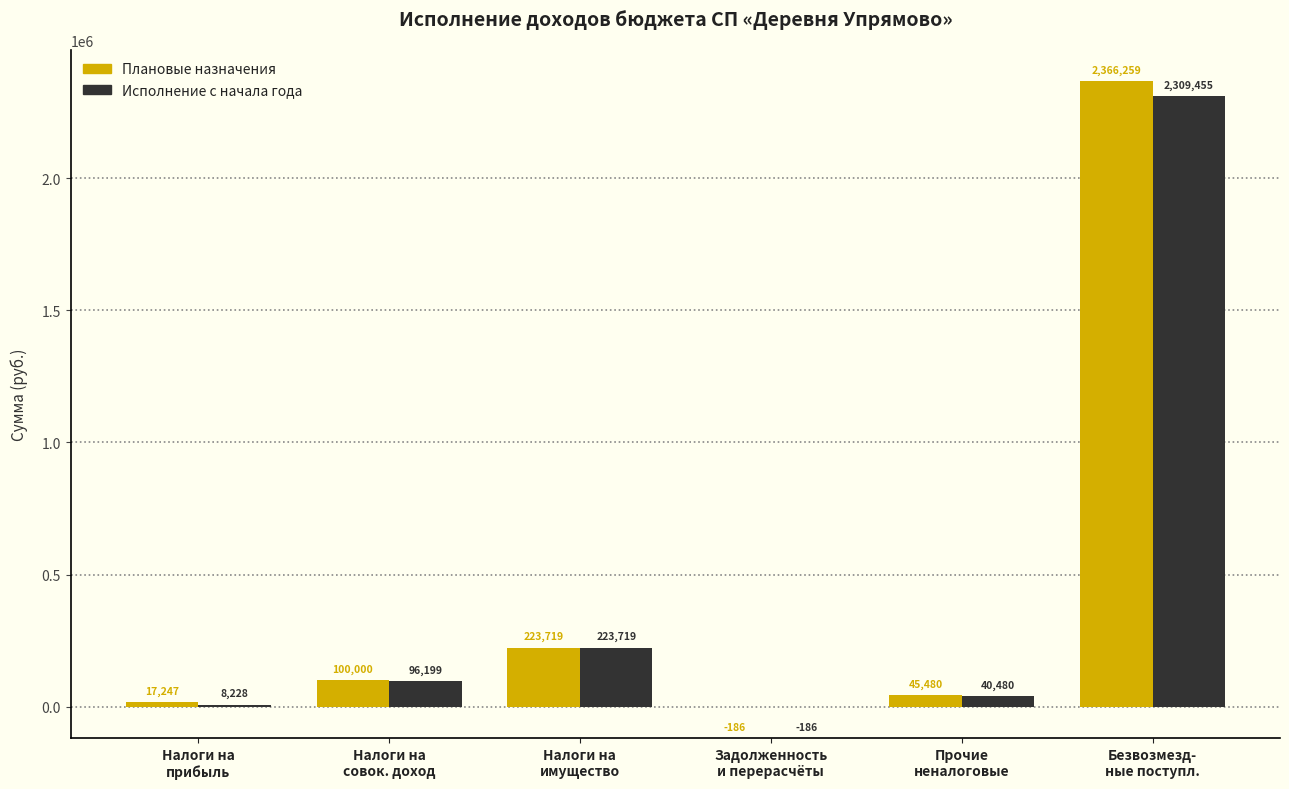

How many series are shown in this chart?

2